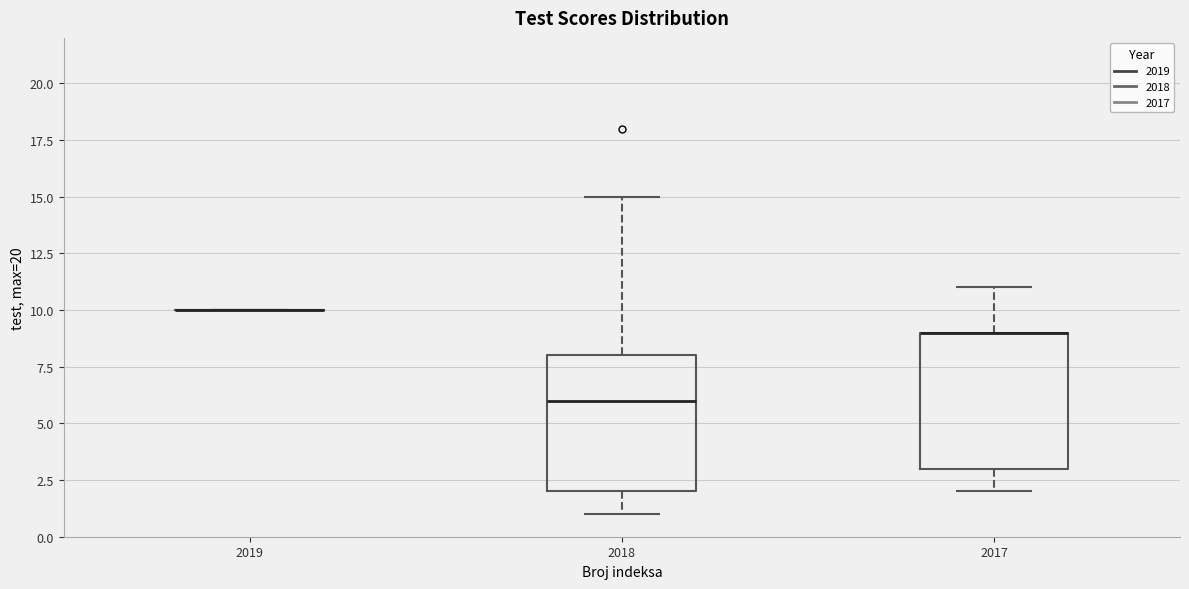

Where is the lower edge of the box at x = 2017 on the y-axis? The values are not printed on the chart, so give them approximately, as read against the axis.

3